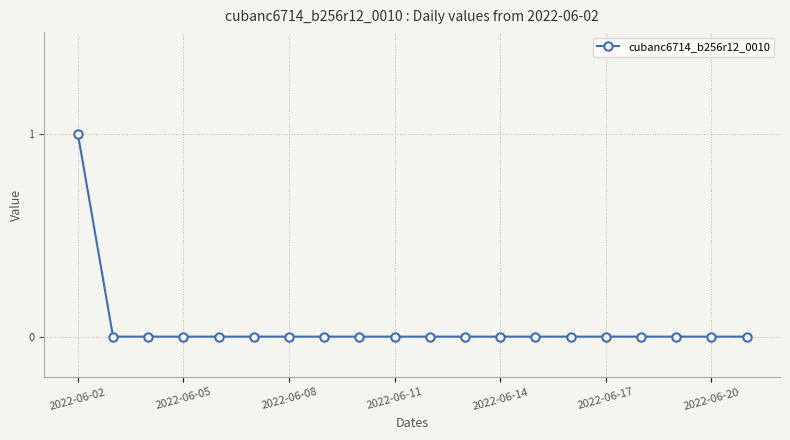

What is the difference between the maximum and minimum values?

1